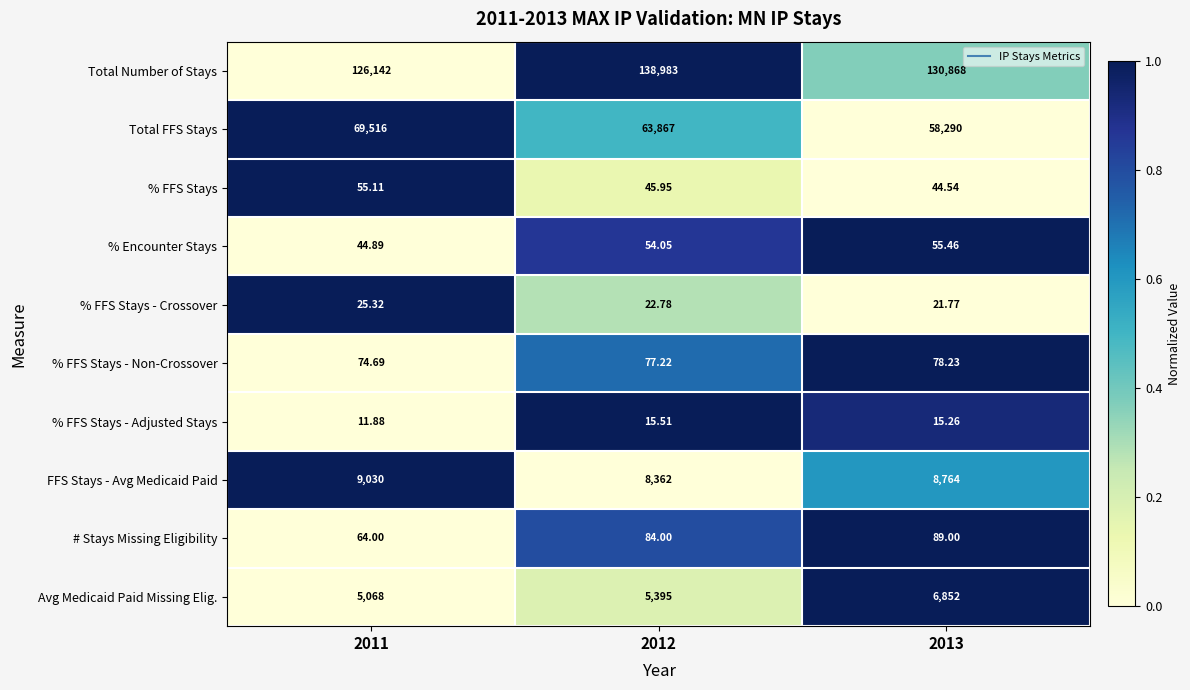

At which category is the sum across all series the highest?

2012